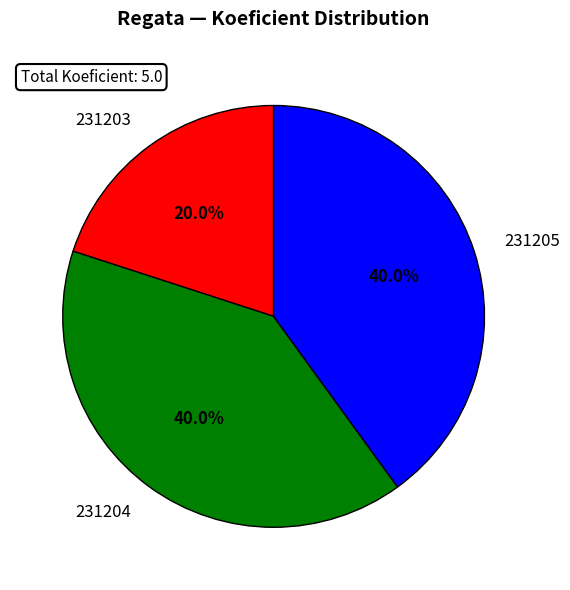

What percentage is the 231204 slice, to the nearest percent?

40%